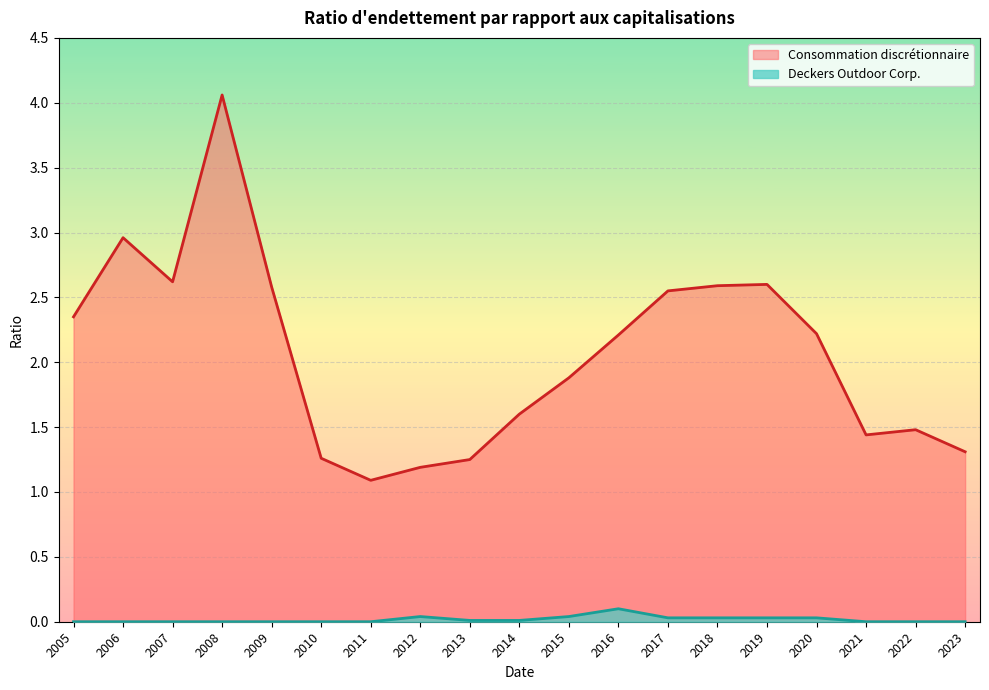

How many lines are shown in the chart?

2